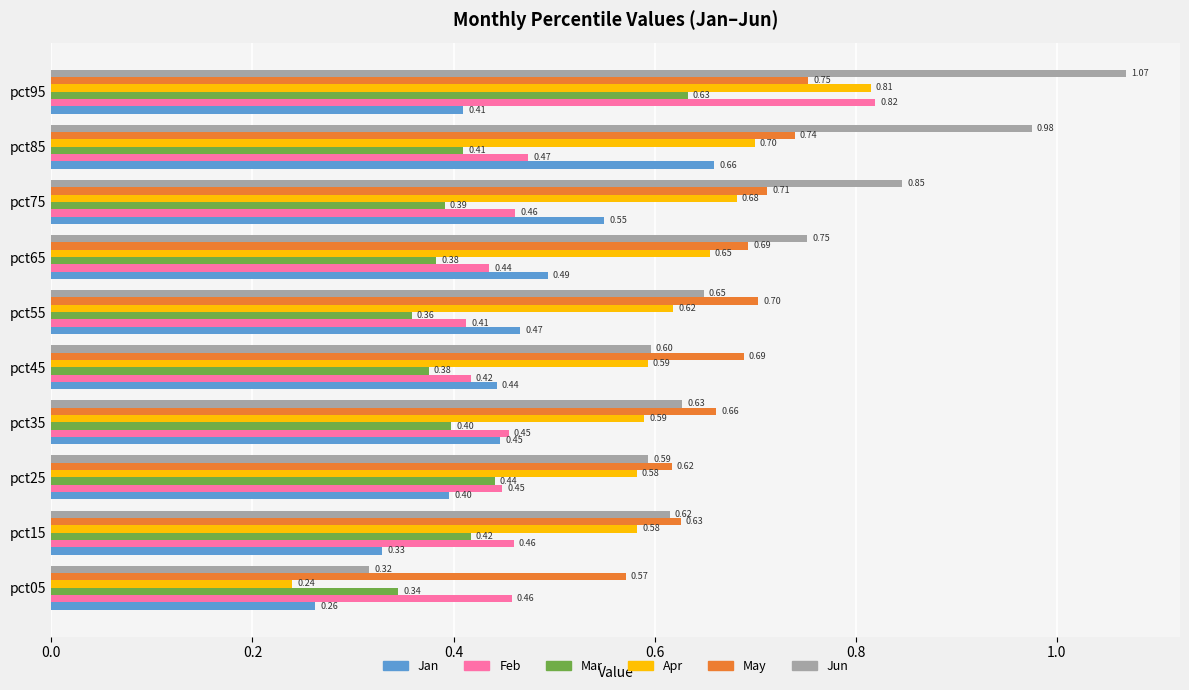

Which series has the largest range (max minus min)?

Jun